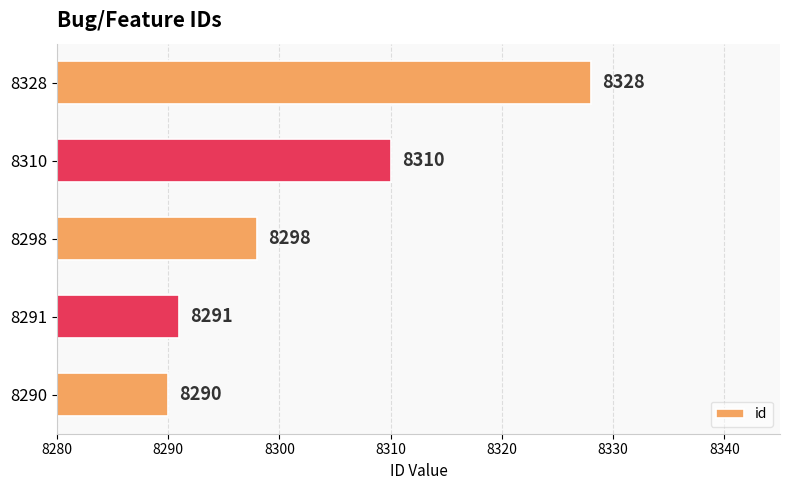

How many bars are there in total?

5